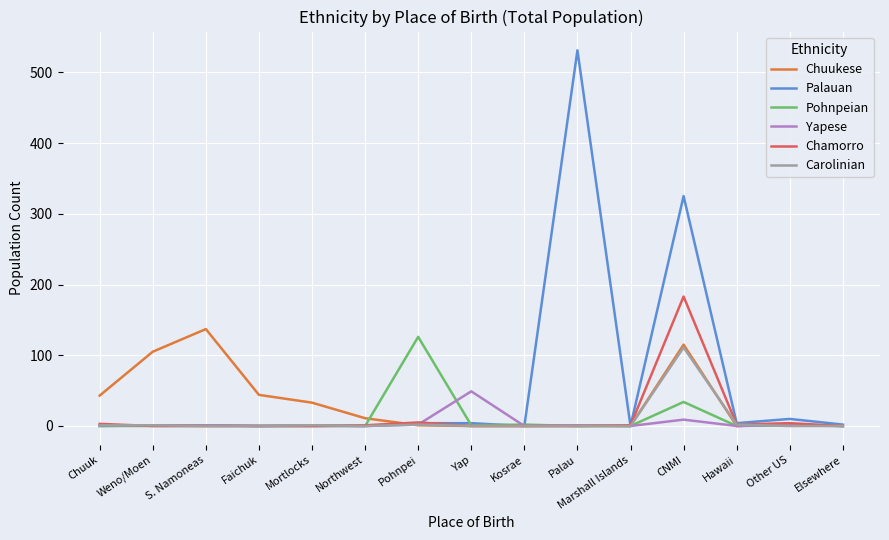

What is the sum of all Yapese values?

66